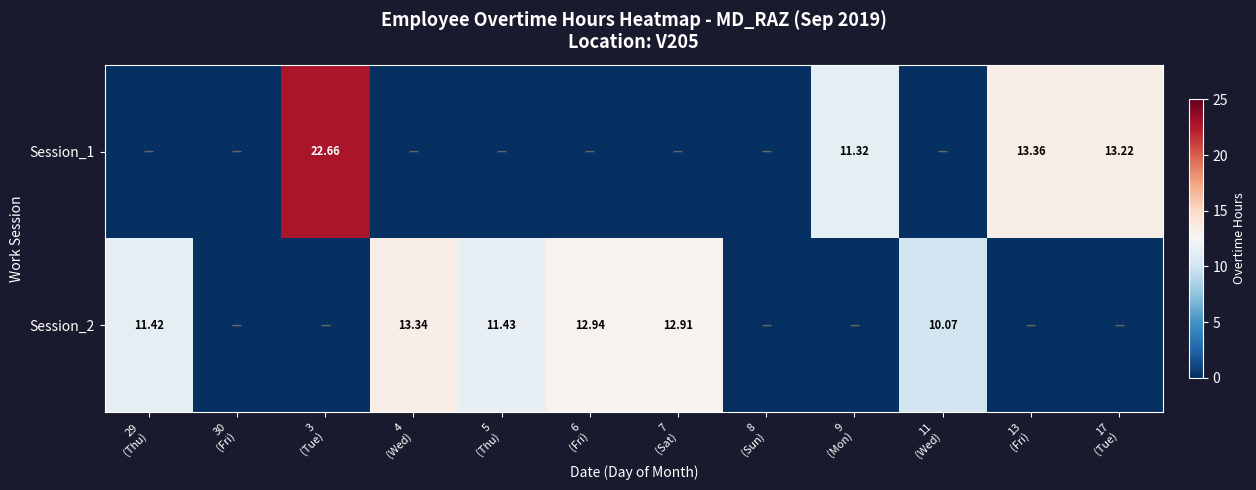

How many values in the Session_2 series exceed 10?

6